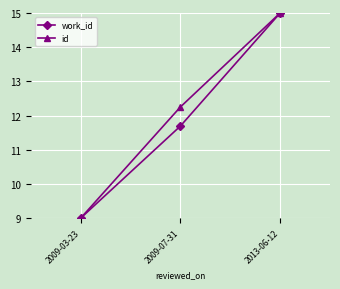

Does the chart have visible grid lines?

Yes